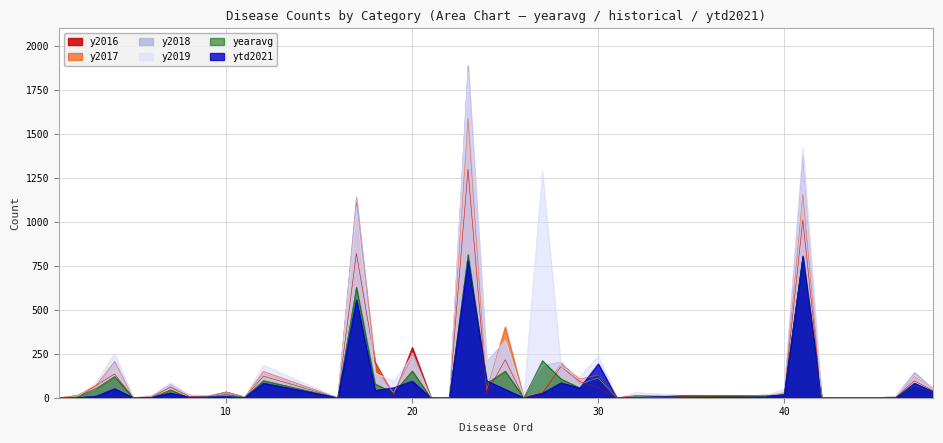

How many lines are shown in the chart?

6